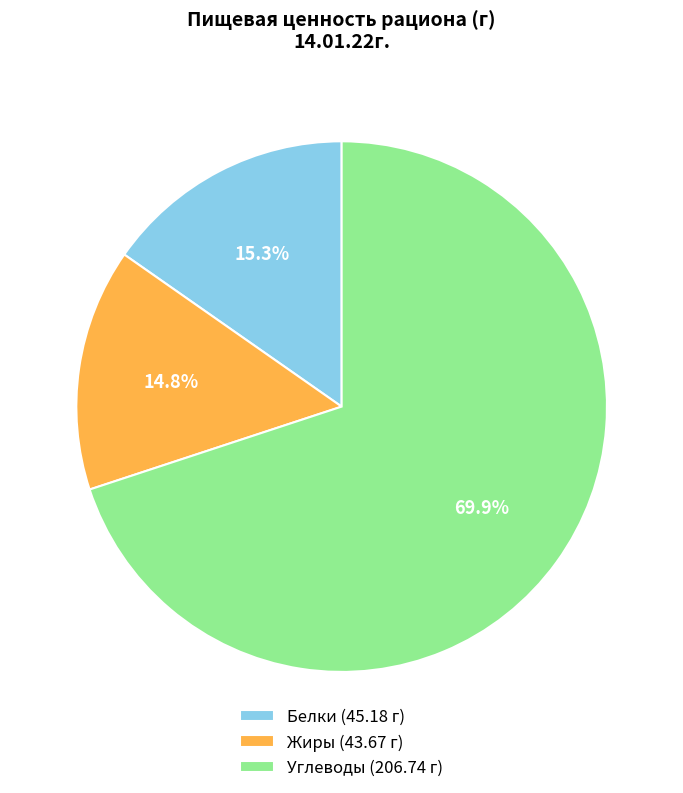

Which category has the biggest portion of the pie?

Углеводы